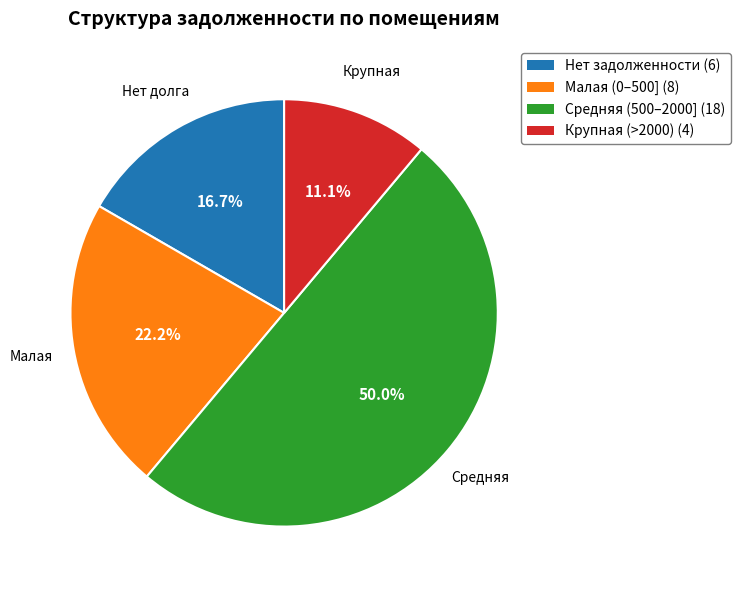

How many slices are in this pie chart?

4